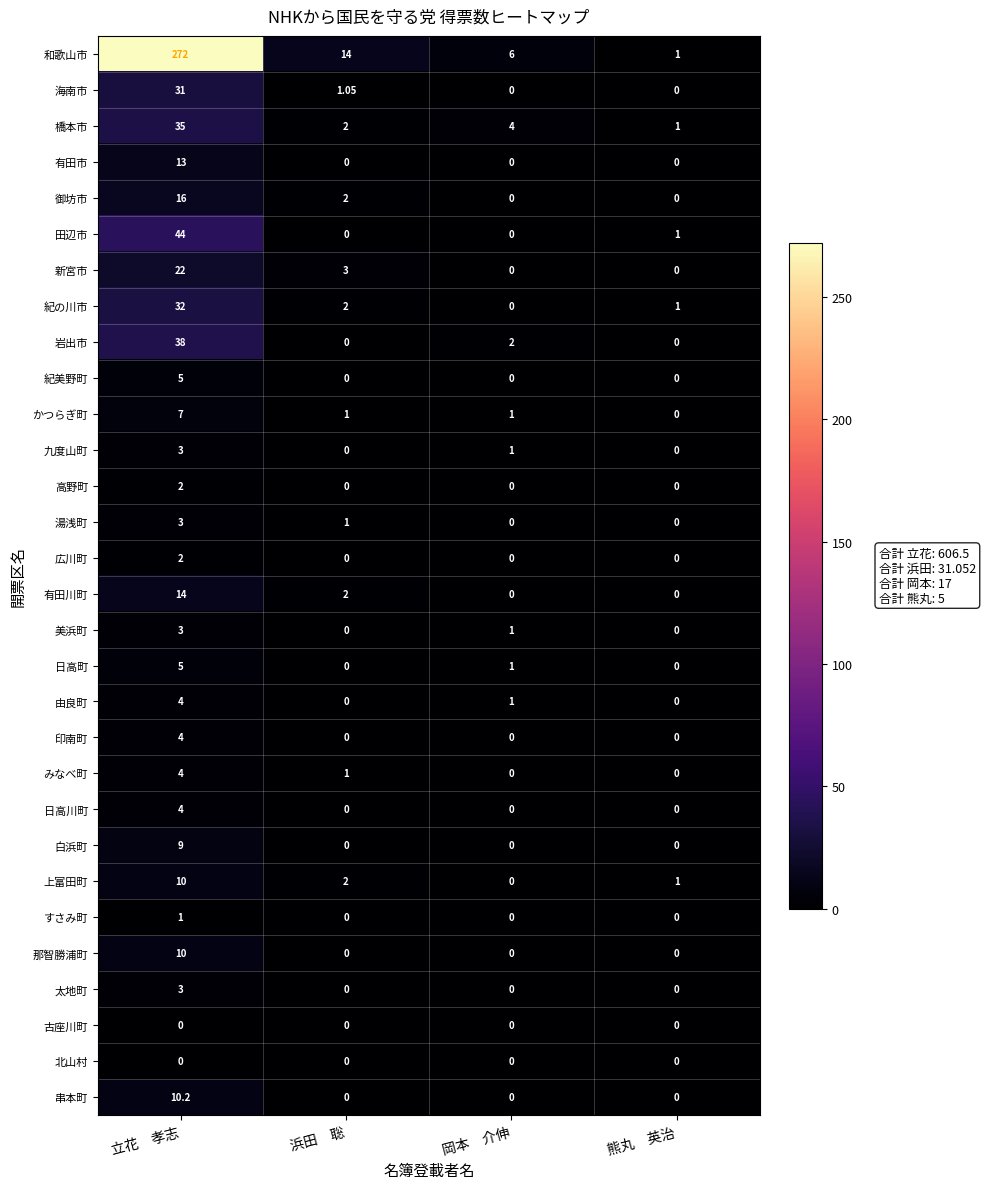

How many data points does each series have?

4